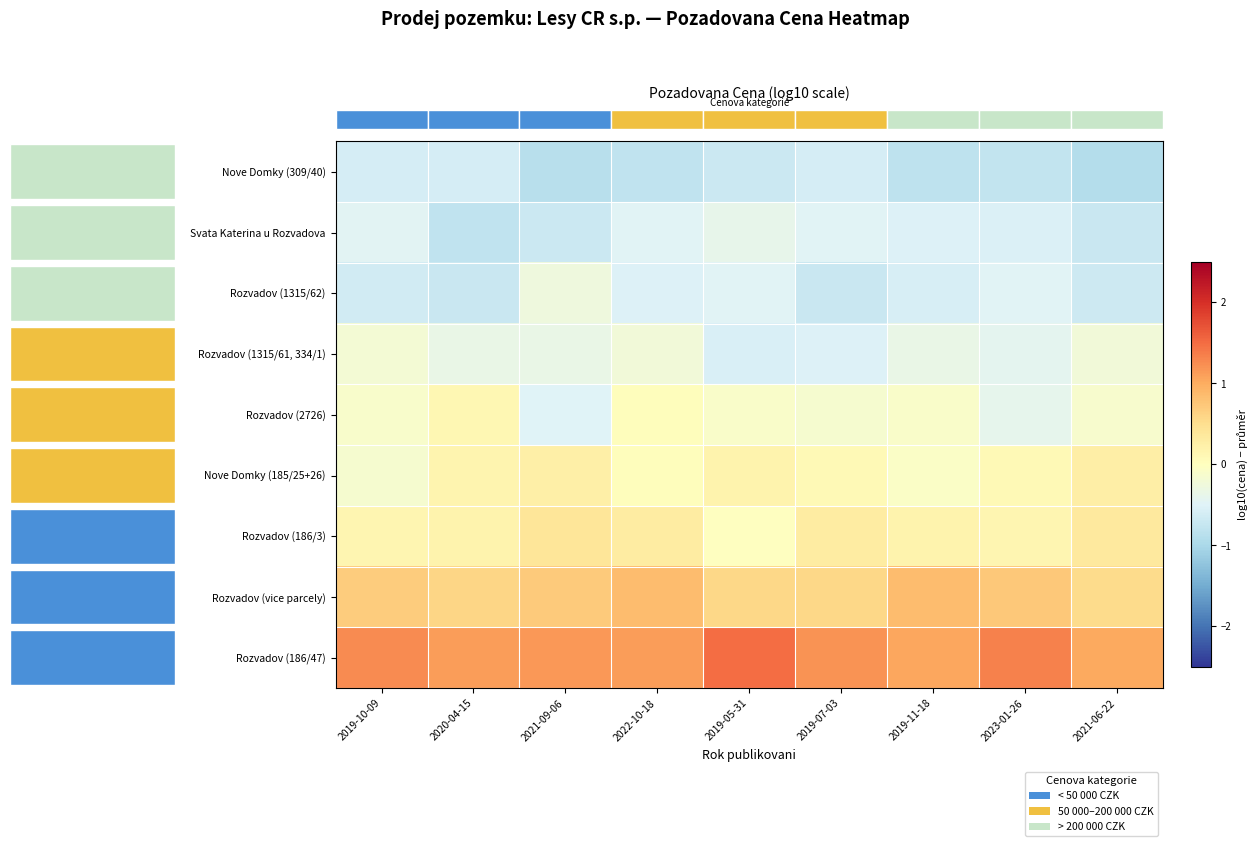

Is it true that row_6 equals 0.3 at 5?

True